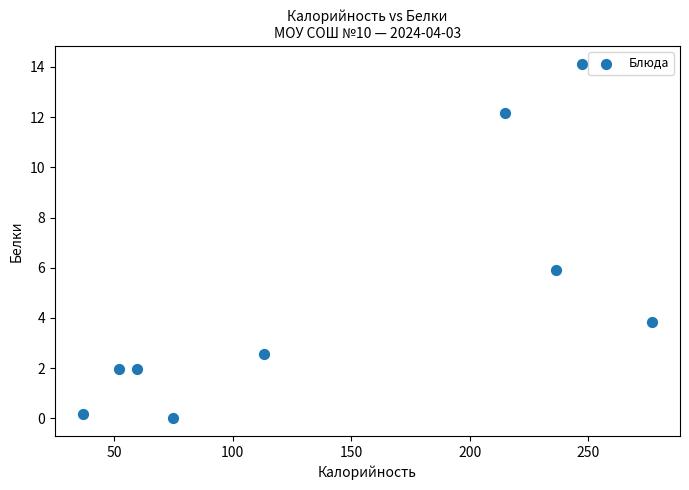

What Y value in the scatter plot is closest to 7?

5.9